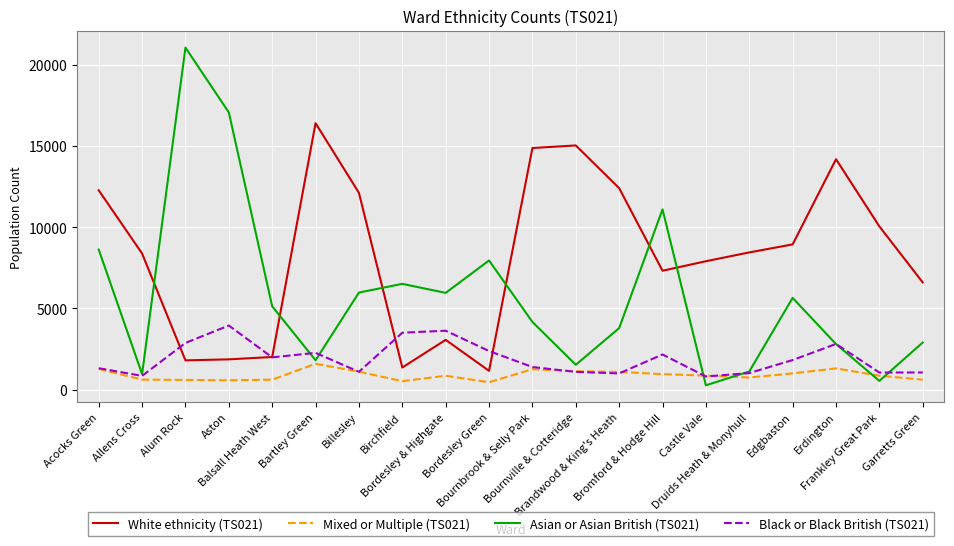

Which series has the largest total across all categories?

White ethnicity (TS021)